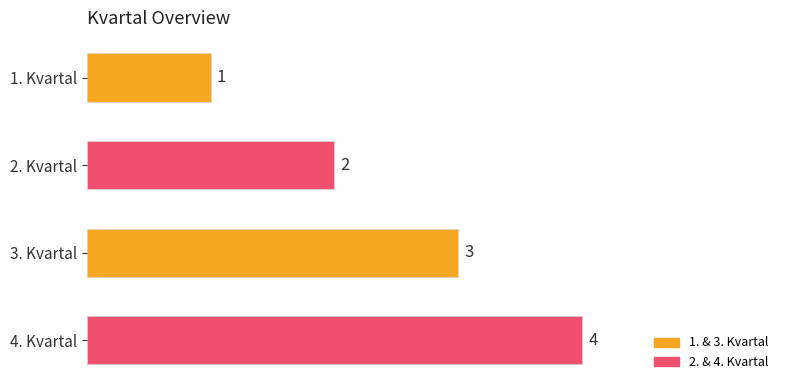

How many bars are there in total?

4